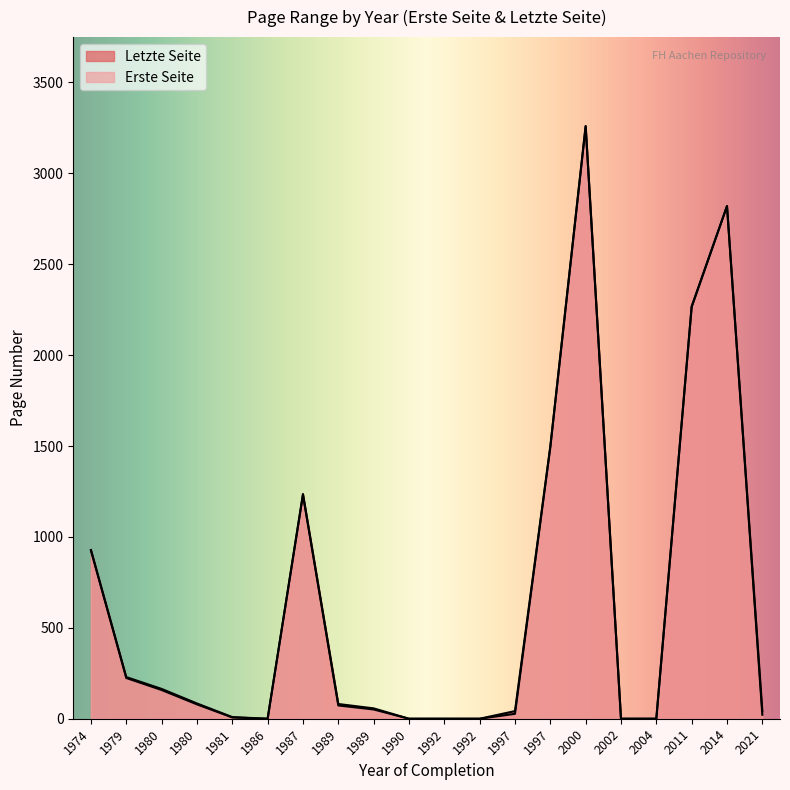

What is the sum of all Letzte Seite values?

12718